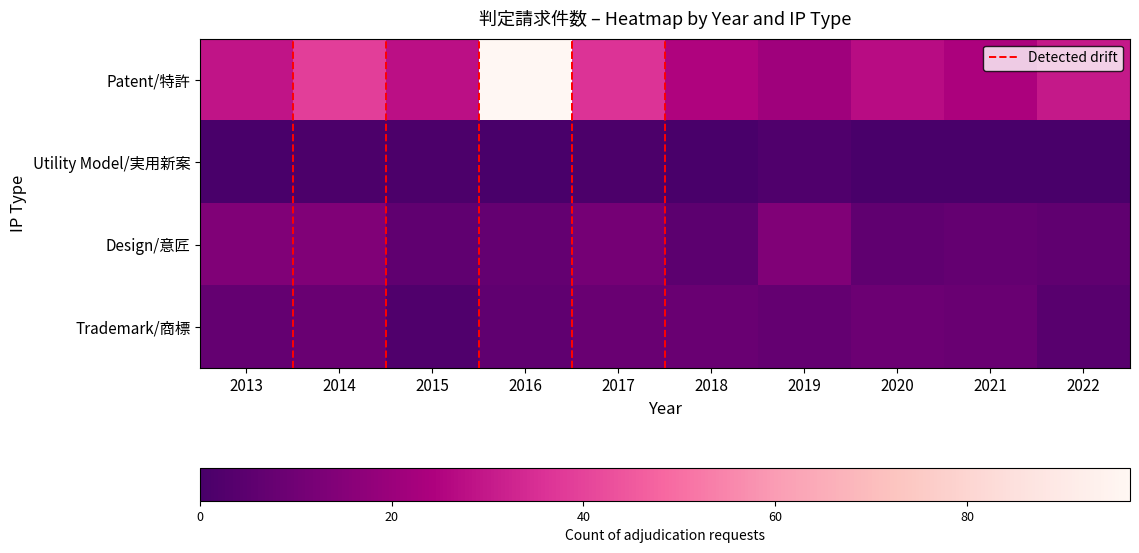

Which series has the widest spread of values?

row_0